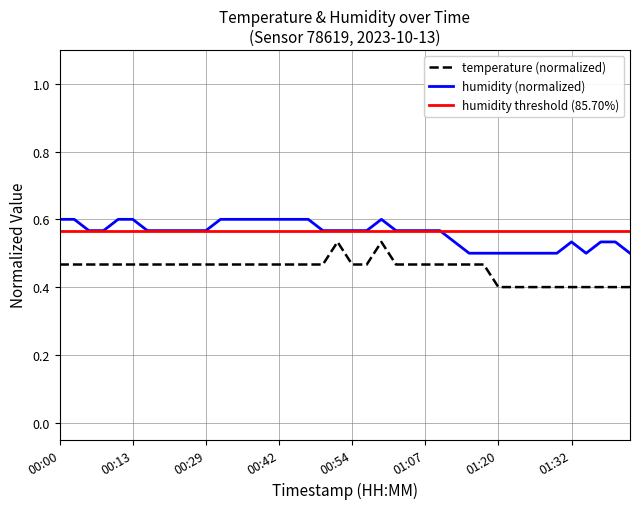

At which label does temperature reach its peak?

00:52